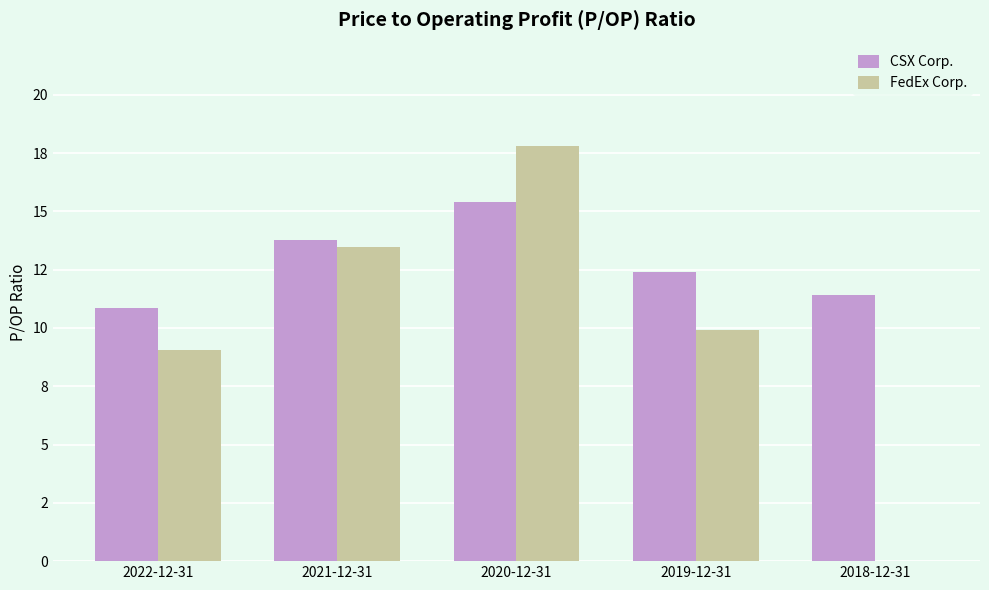

What is the total value across all series at 2018-12-31?

11.4